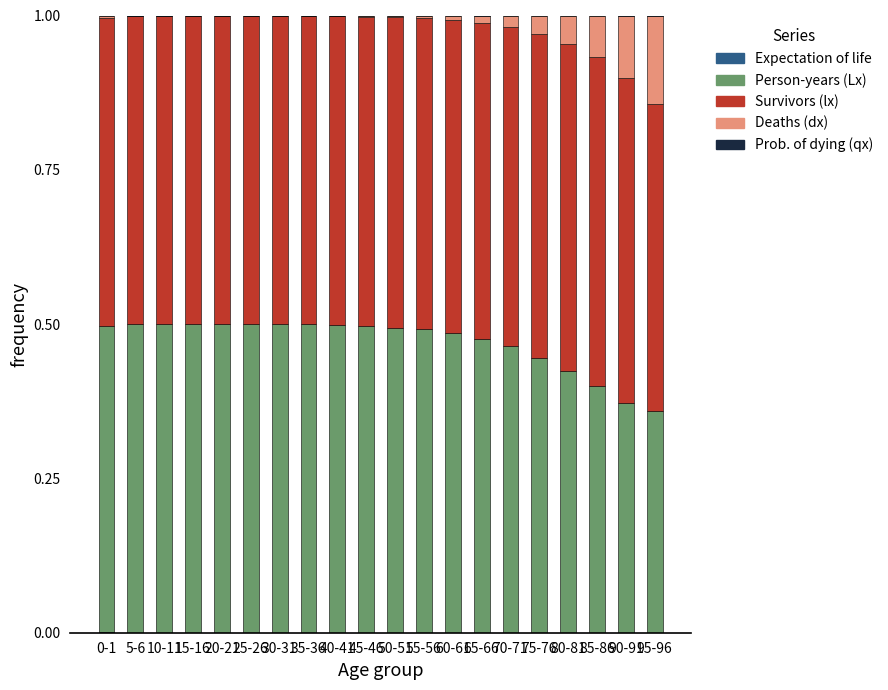

Rank the series at 85-86 from highest to lowest value.

Survivors (lx), Person-years (Lx), Deaths (dx), Expectation of life, Prob. of dying (qx)